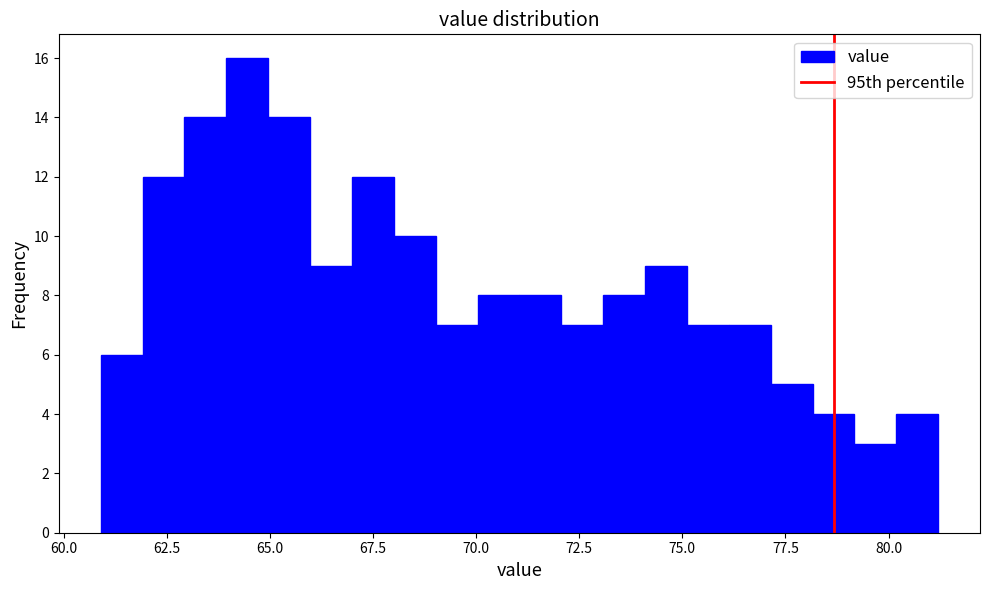

Read against the x-axis, roughly where is the centre of the tallest bar?

64.5